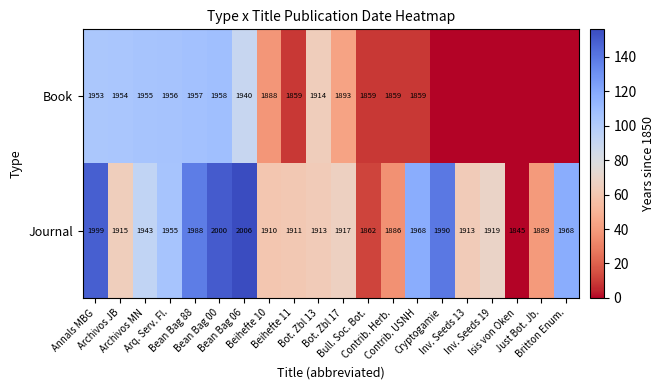

What is the highest value of the Journal series?

2006